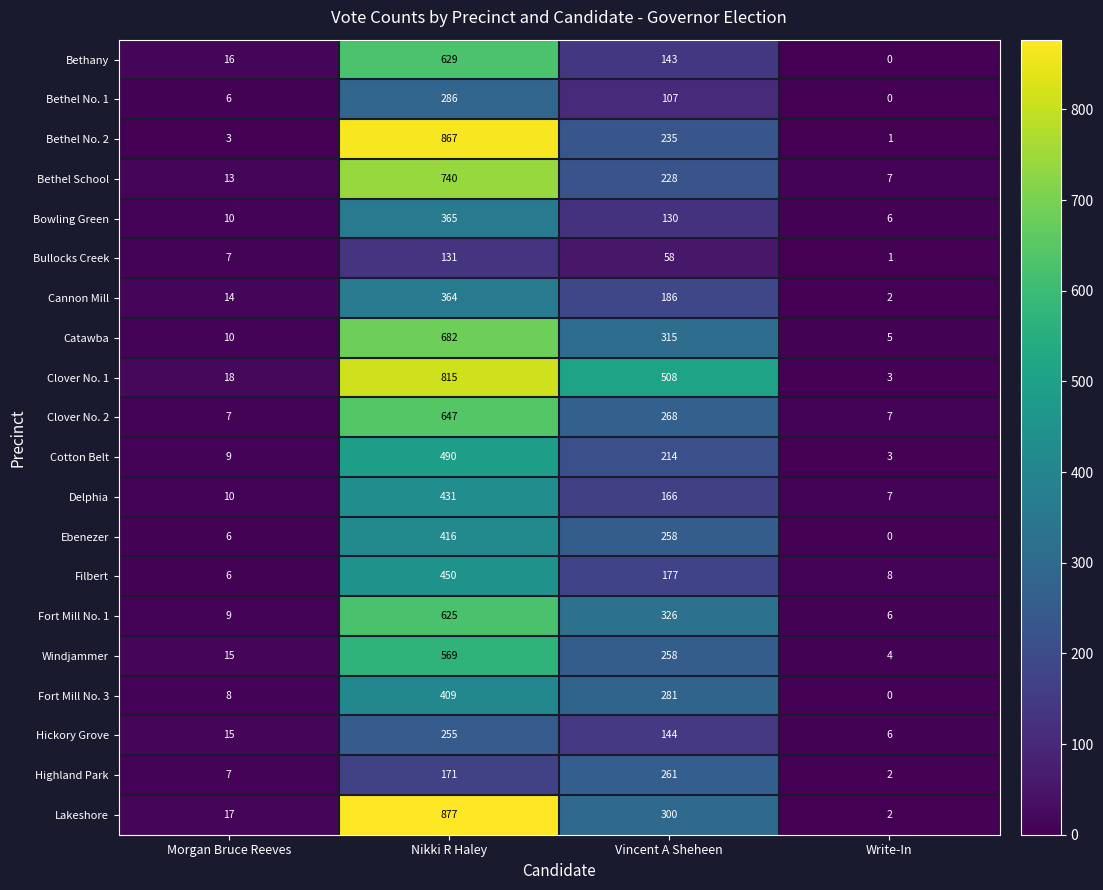

Is it true that Lakeshore equals 526 at Vincent A Sheheen?

False